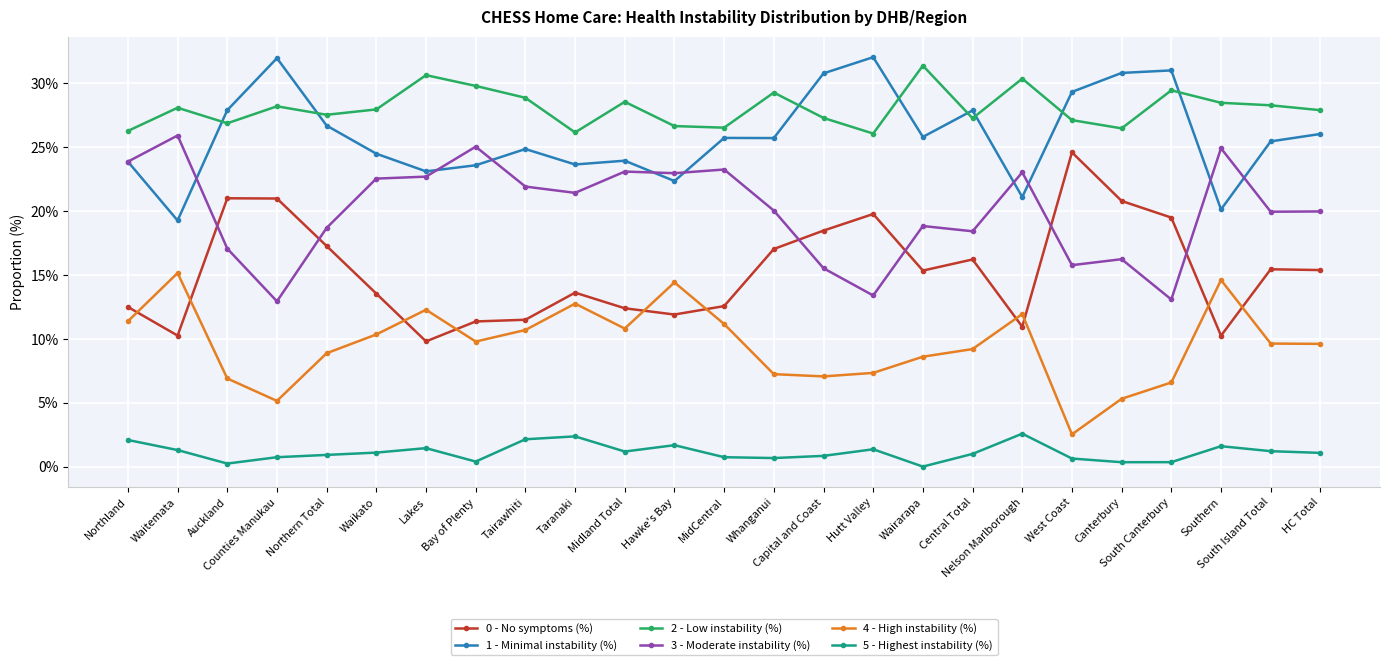

How many lines are shown in the chart?

6